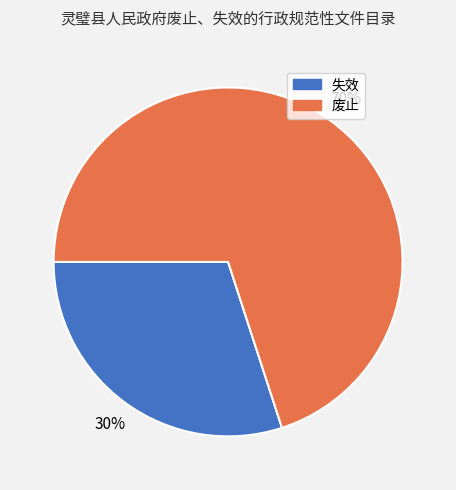

Count the number of slices in the pie.

2